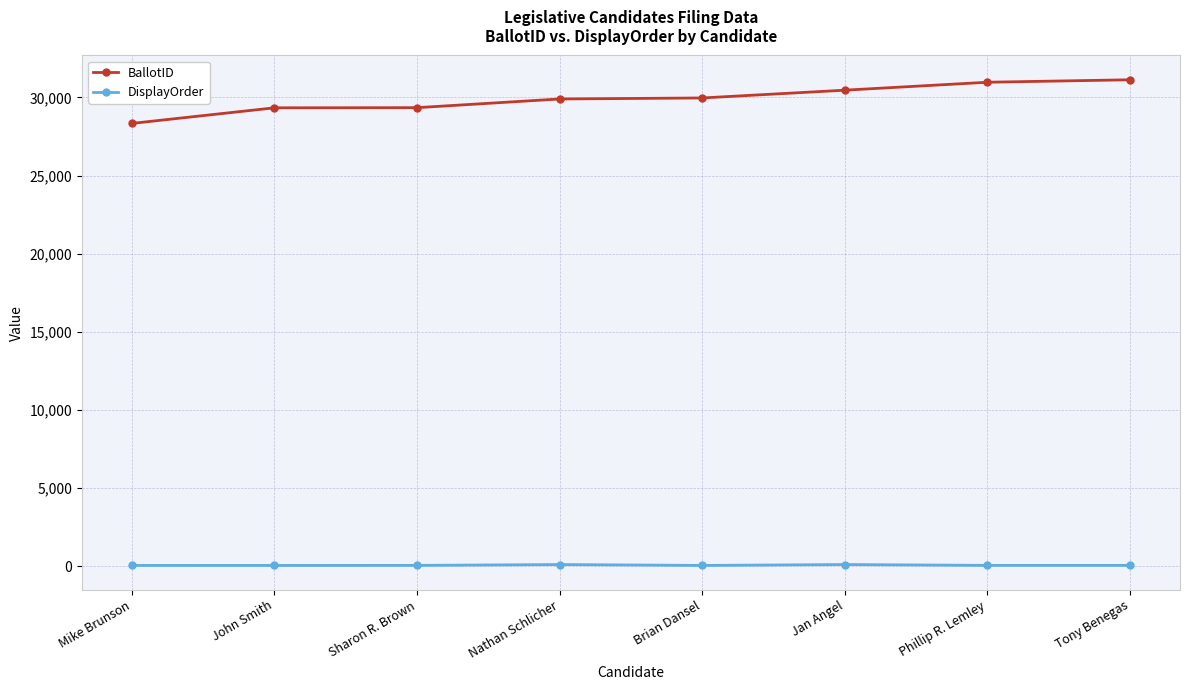

What is the minimum value for BallotID?

28336